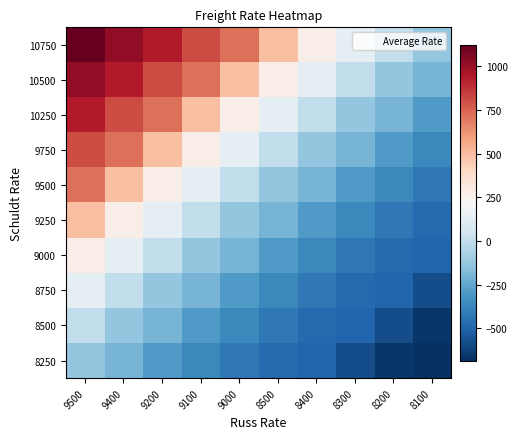

Reading left to right, what are all the values shown in this chart?

10750: 9500=1122.5	9400=1017.5	9200=938.5	9100=806.5	9000=719.5	8500=491.5	8400=276.5	8300=133.5	8200=-6.5	8100=-128.5
10500: 9500=1017.5	9400=938.5	9200=806.5	9100=719.5	9000=491.5	8500=276.5	8400=133.5	8300=-6.5	8200=-128.5	8100=-201.5
10250: 9500=938.5	9400=806.5	9200=719.5	9100=491.5	9000=276.5	8500=133.5	8400=-6.5	8300=-128.5	8200=-201.5	8100=-295.5
9750: 9500=806.5	9400=719.5	9200=491.5	9100=276.5	9000=133.5	8500=-6.5	8400=-128.5	8300=-201.5	8200=-295.5	8100=-360.5
9500: 9500=719.5	9400=491.5	9200=276.5	9100=133.5	9000=-6.5	8500=-128.5	8400=-201.5	8300=-295.5	8200=-360.5	8100=-427.5
9250: 9500=491.5	9400=276.5	9200=133.5	9100=-6.5	9000=-128.5	8500=-201.5	8400=-295.5	8300=-360.5	8200=-427.5	8100=-481.5
9000: 9500=276.5	9400=133.5	9200=-6.5	9100=-128.5	9000=-201.5	8500=-295.5	8400=-360.5	8300=-427.5	8200=-481.5	8100=-496.5
8750: 9500=133.5	9400=-6.5	9200=-128.5	9100=-201.5	9000=-295.5	8500=-360.5	8400=-427.5	8300=-481.5	8200=-496.5	8100=-581.5
8500: 9500=-6.5	9400=-128.5	9200=-201.5	9100=-295.5	9000=-360.5	8500=-427.5	8400=-481.5	8300=-496.5	8200=-581.5	8100=-659.5
8250: 9500=-128.5	9400=-201.5	9200=-295.5	9100=-360.5	9000=-427.5	8500=-481.5	8400=-496.5	8300=-581.5	8200=-659.5	8100=-684.5